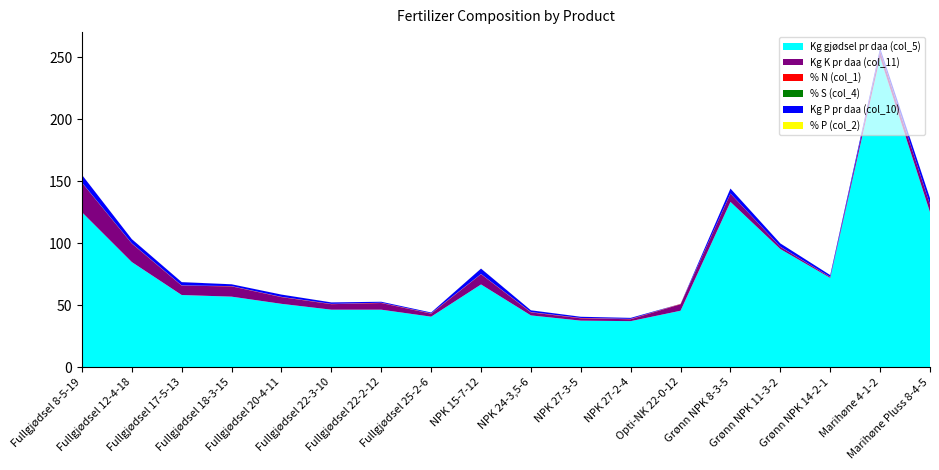

Reading left to right, what are all the values shown in this chart?

Kg gjødsel pr daa (col_5): 125.0	84.8	58.1	56.8	51.0	46.3	46.3	40.6	66.7	41.7	37.5	37.0	45.5	133.3	95.2	71.9	250.0	125.0
Kg K pr daa (col_11): 23.8	14.9	7.6	8.3	5.4	4.4	5.4	2.4	8.3	2.4	1.9	1.5	5.3	6.7	1.8	0.7	5.0	6.2
% N (col_1): 0.1	0.1	0.2	0.2	0.2	0.2	0.2	0.2	0.1	0.2	0.3	0.3	0.2	0.1	0.1	0.1	0.0	0.1
% S (col_4): 0.1	0.1	0.0	0.0	0.0	0.0	0.0	0.0	0.0	0.0	0.0	0.0	0.0	0.0	0.0	0.0	0.0	0.0
Kg P pr daa (col_10): 6.2	3.4	2.7	1.5	1.8	1.2	0.8	0.7	4.4	1.5	1.0	0.8	0.0	4.0	2.7	1.4	2.5	5.0
% P (col_2): 0.1	0.0	0.0	0.0	0.0	0.0	0.0	0.0	0.1	0.0	0.0	0.0	0.0	0.0	0.0	0.0	0.0	0.0